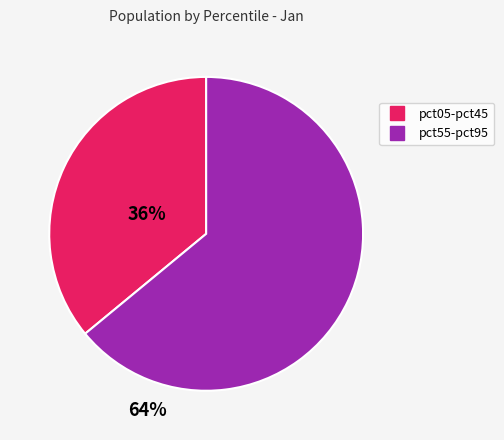

Is there any slice that represents more than half of the pie?

Yes